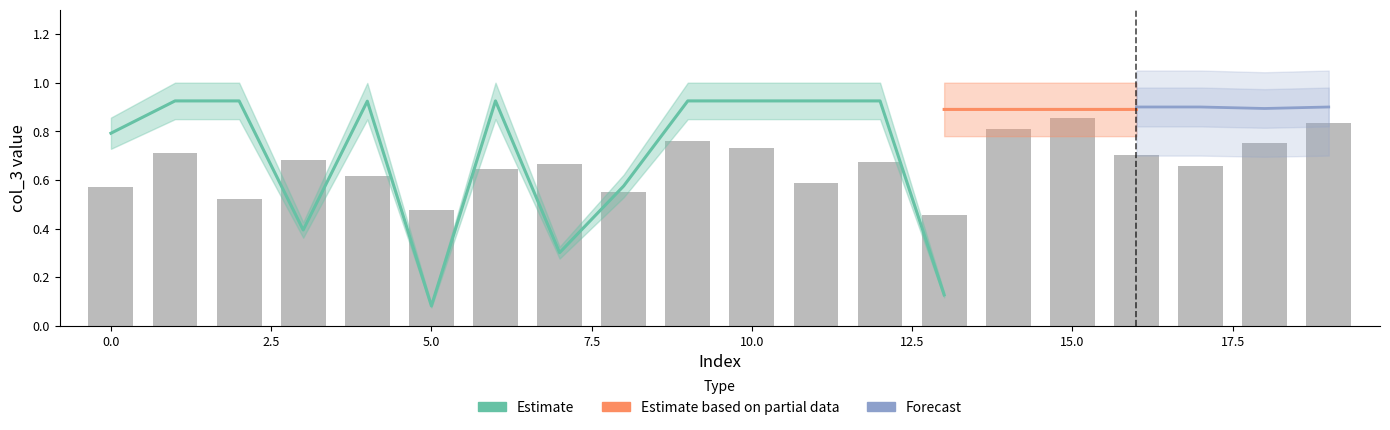

What is the spread (max minus min) of values at 18?

0.2